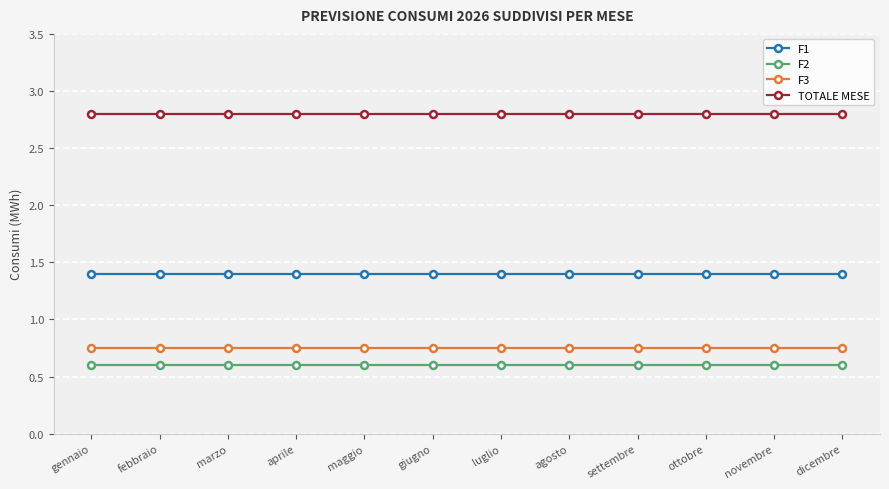

True or false: F2 and F3 intersect in this chart.

False